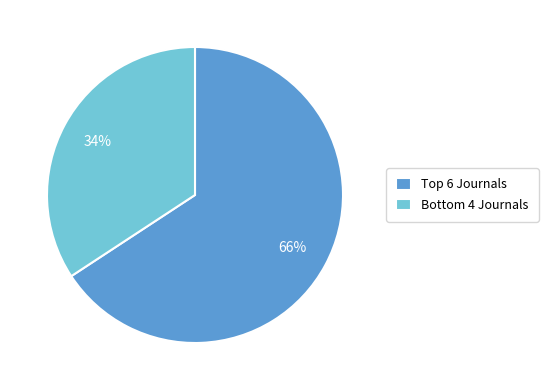

To the nearest percent, what is the difference between the largest and smallest slice percentages?

32%